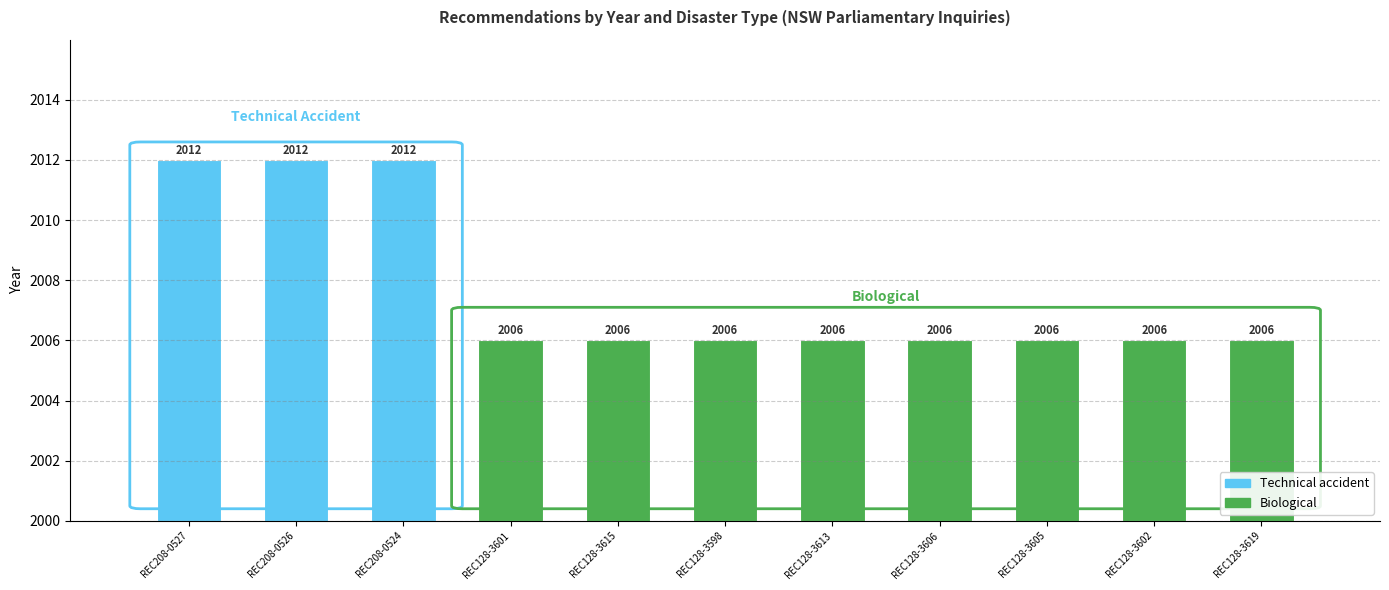

Reading left to right, extract all data points from this chart.

2012	2012	2012	2006	2006	2006	2006	2006	2006	2006	2006